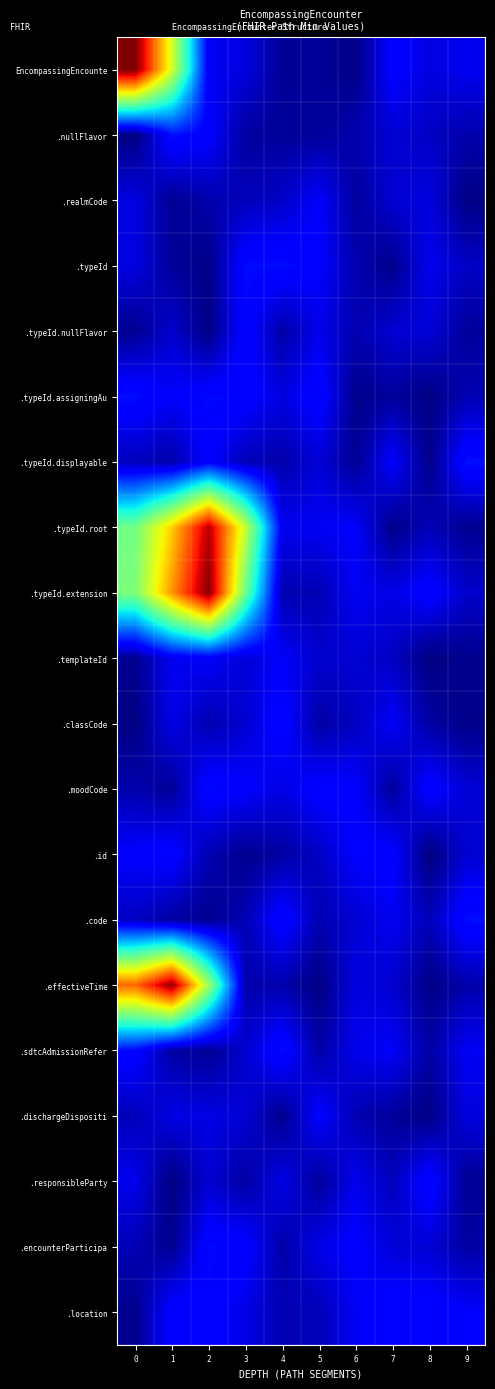

At 7, list the series in order from smallest to largest.

.typeId.root, .typeId, .dischargeDispositi, .moodCode, .typeId.assigningAu, .responsibleParty, .templateId, .effectiveTime, .realmCode, .typeId.nullFlavor, .nullFlavor, .encounterParticipa, .typeId.extension, .code, .classCode, .sdtcAdmissionRefer, .typeId.displayable, .id, EncompassingEncounte, .location